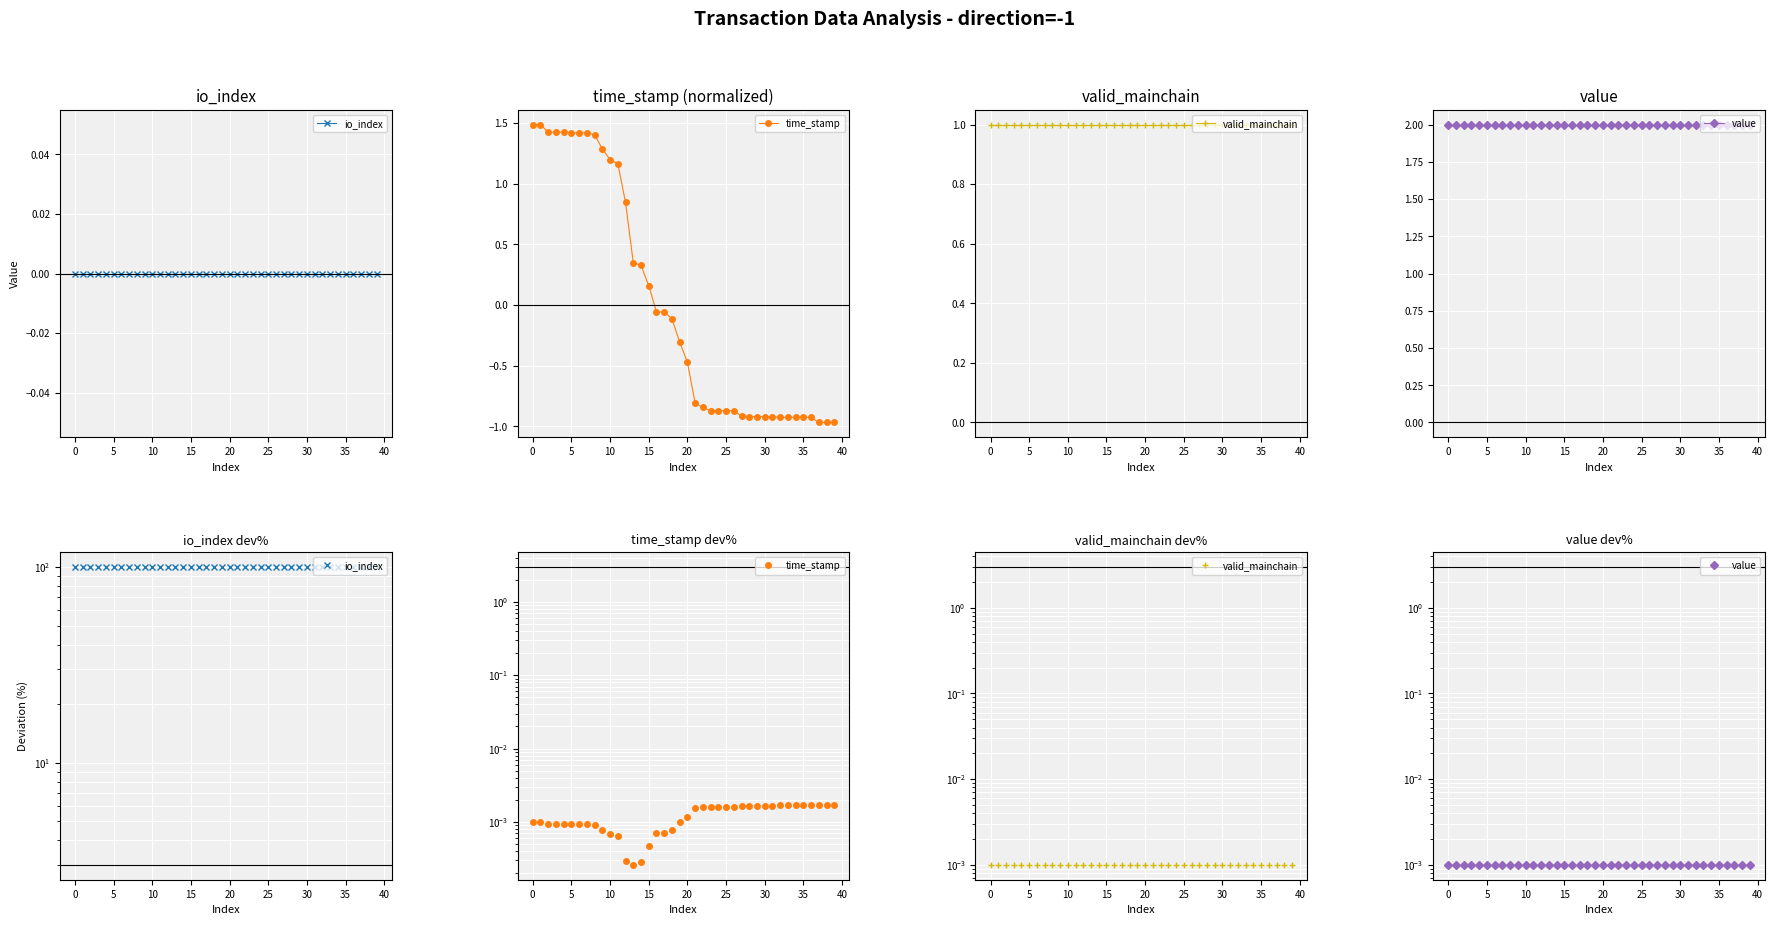

True or false: io_index and valid_mainchain intersect in this chart.

False